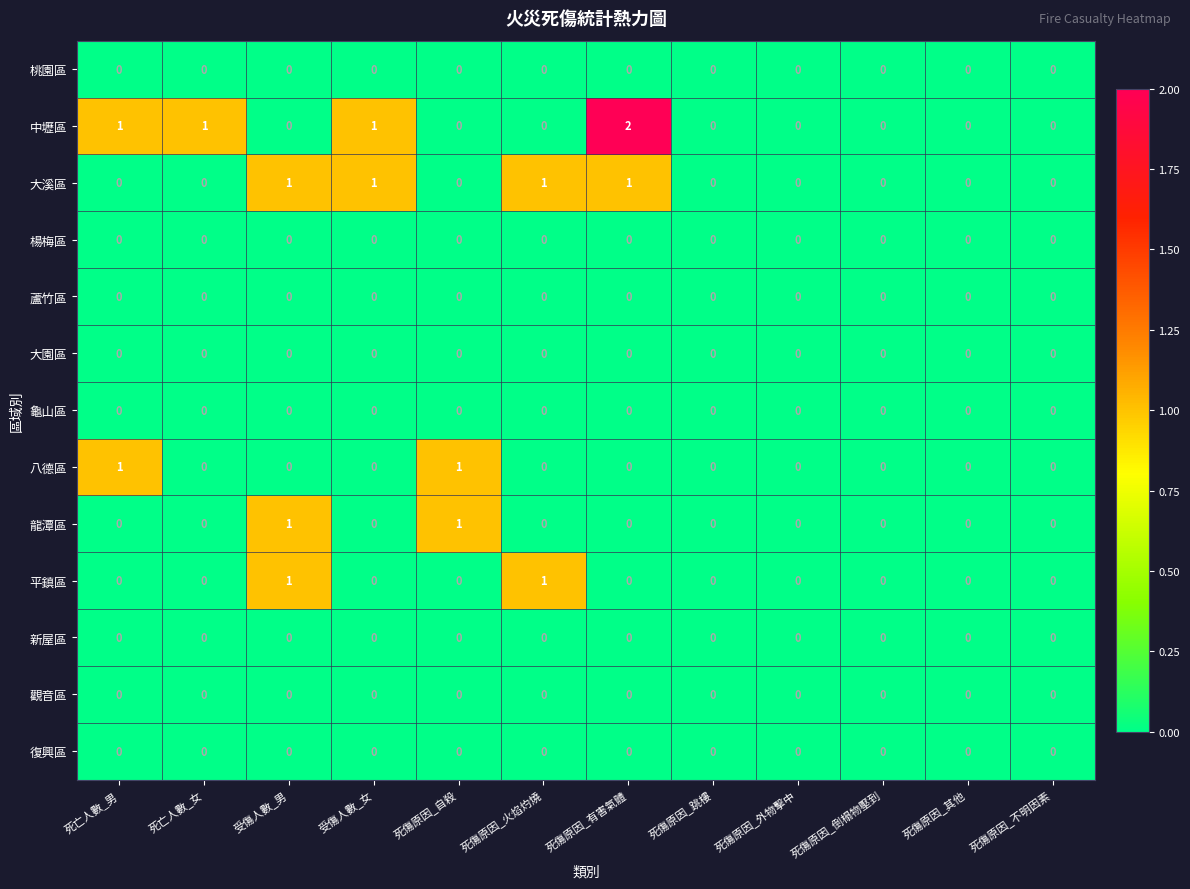

Which series has the largest total across all categories?

中壢區